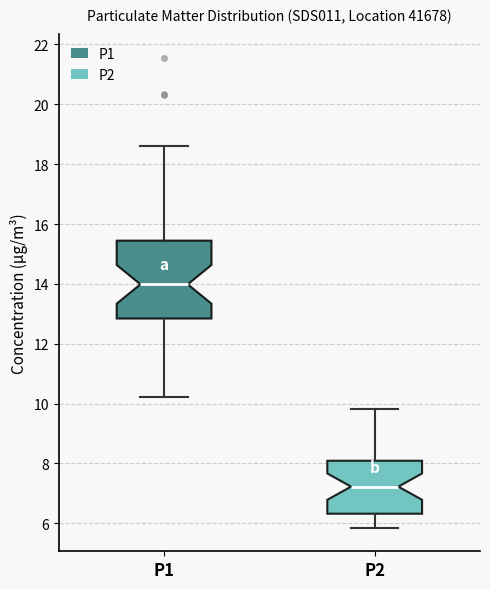

Where does the lower whisker of the box for P2 end on the y-axis? The values are not printed on the chart, so give them approximately, as read against the axis.

5.8